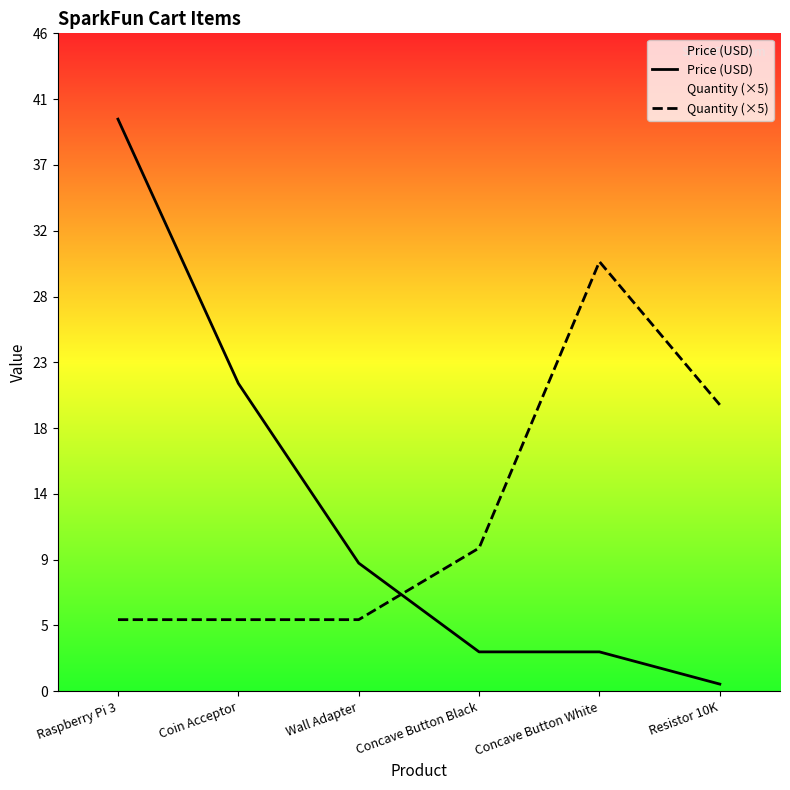

What is the label of the 5th point from the right?

Coin Acceptor